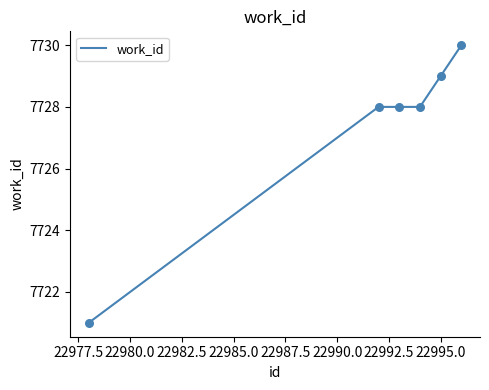

What is the average value?

7727